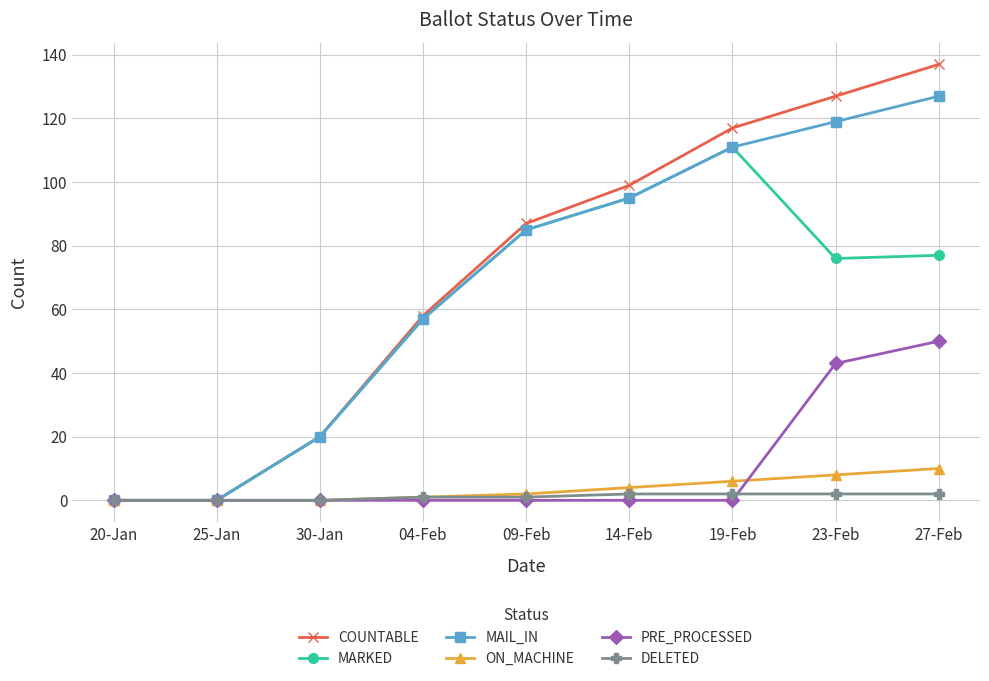

True or false: MAIL_IN has more than 2 points higher than both neighbors.

False